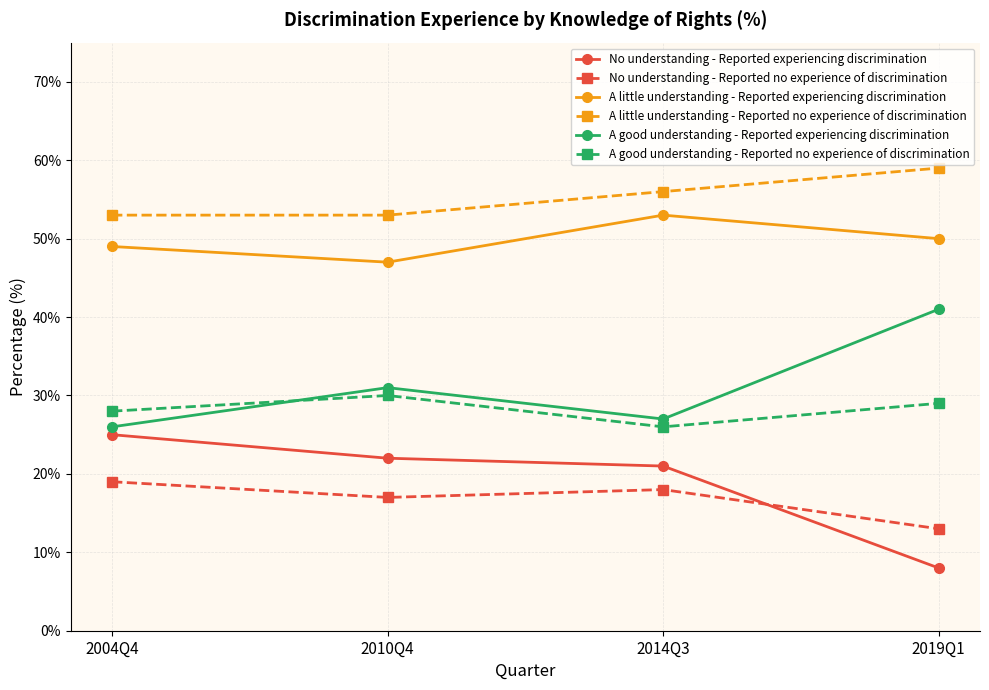

What is the minimum value for A little understanding - Reported experiencing discrimination?

47